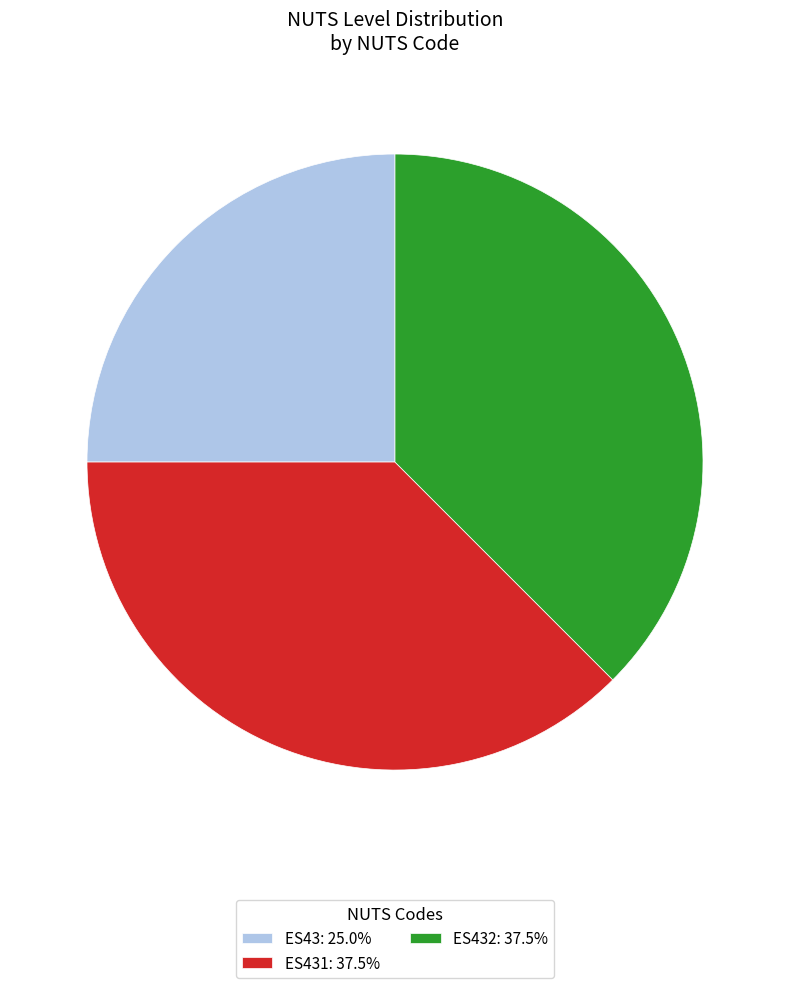

How many slices are in this pie chart?

3